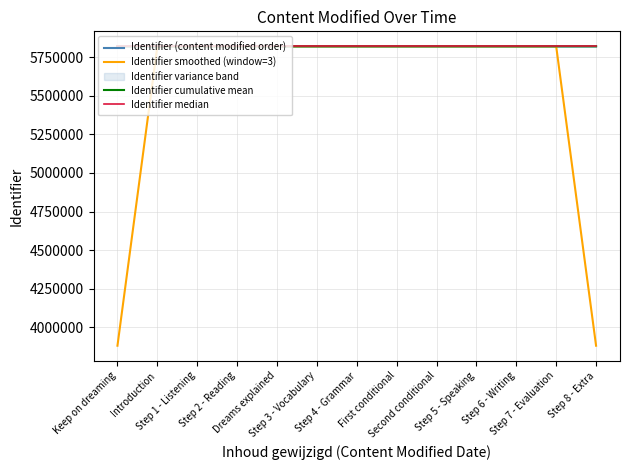

Which series has the largest total across all categories?

Identifier median